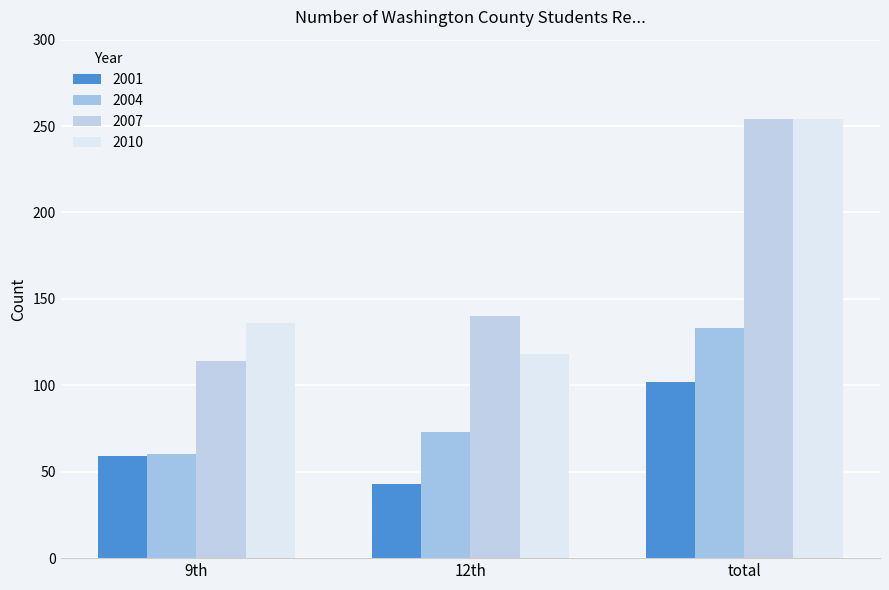

The value of 2010 at 12th is 63. True or false?

False